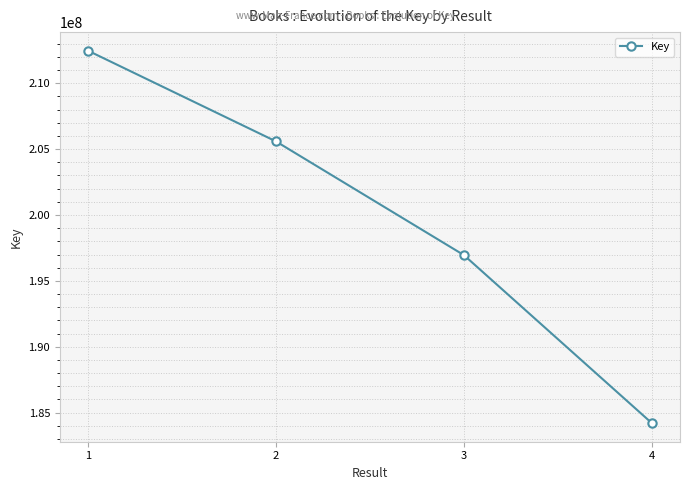

What is the approximate value at 3?

196954895